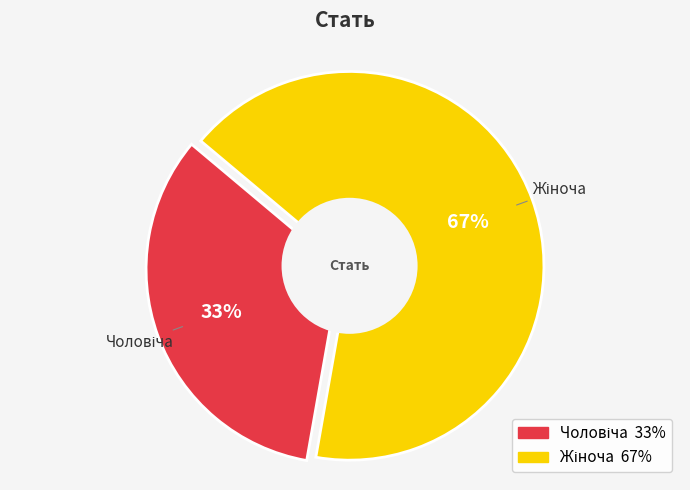

How much of the chart is everything except Жіноча?

33.3%